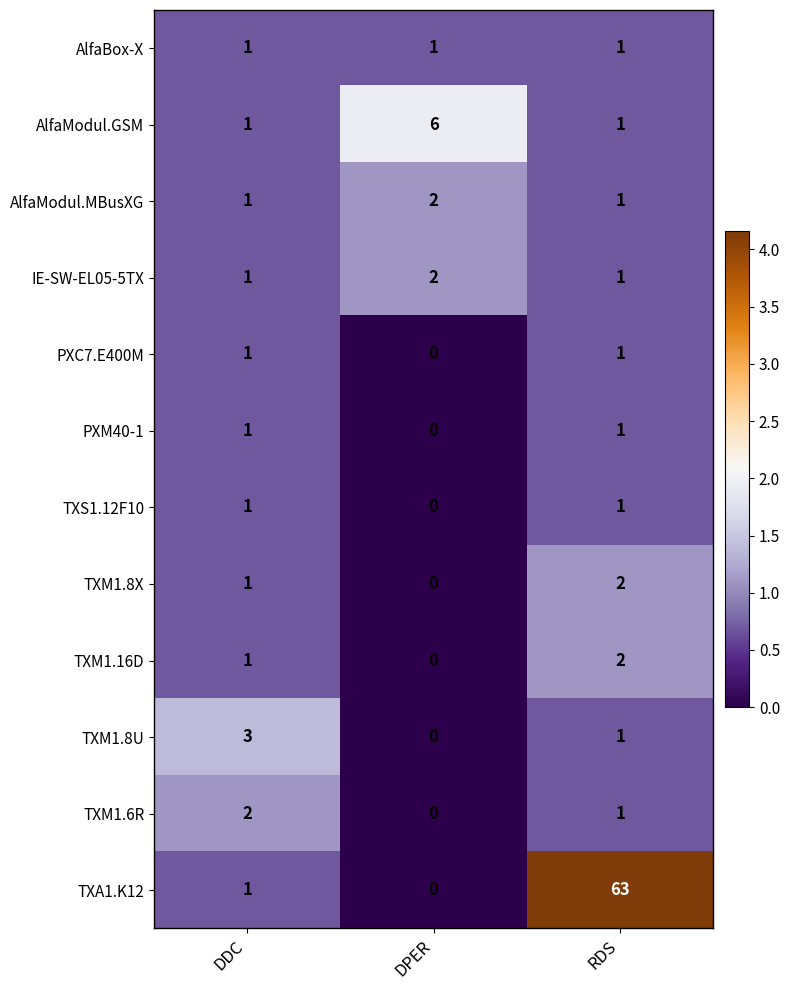

Count the TXM1.8X values in the range 0 to 2.

3